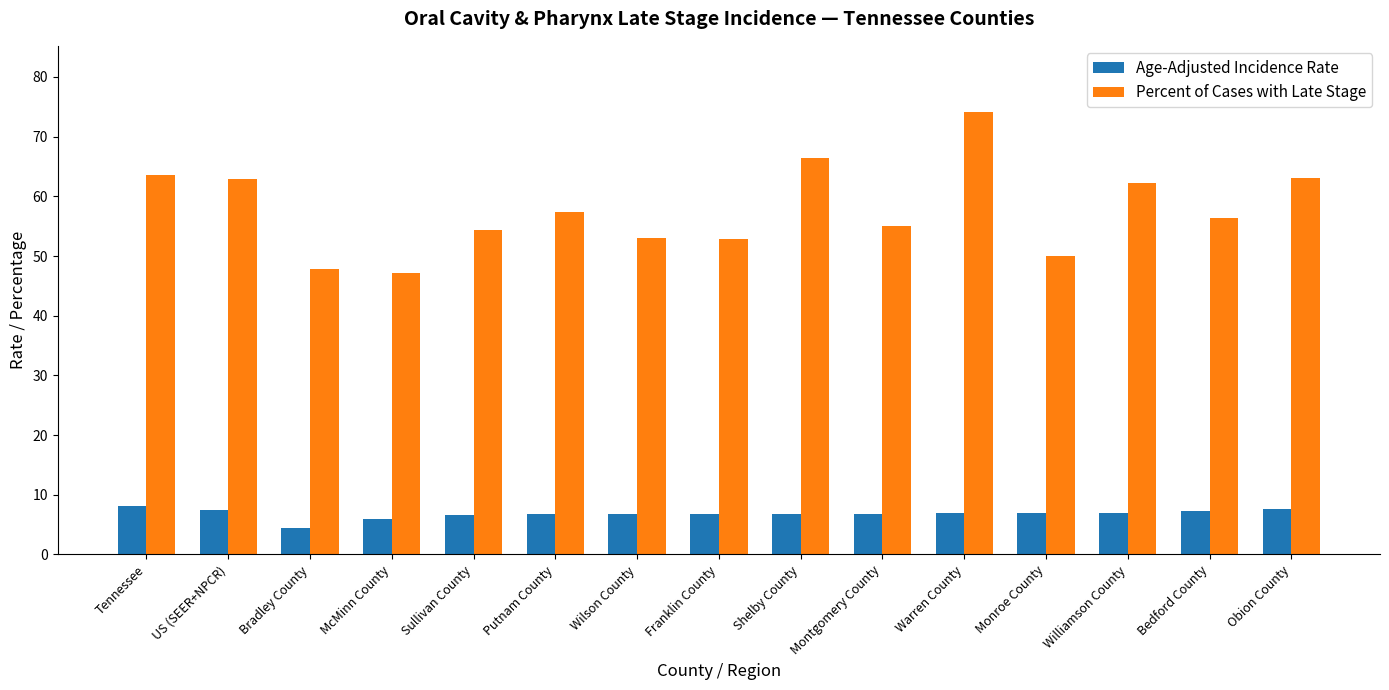

List the series in order of their peak value, lowest first.

Age-Adjusted Incidence Rate, Percent of Cases with Late Stage